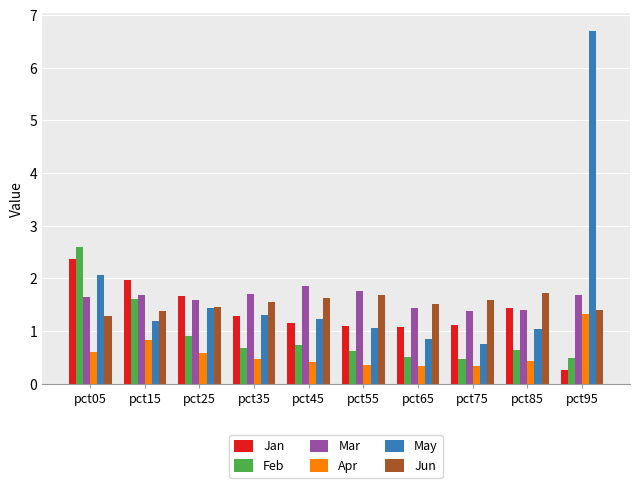

Read the Jun value at pct75.

1.6